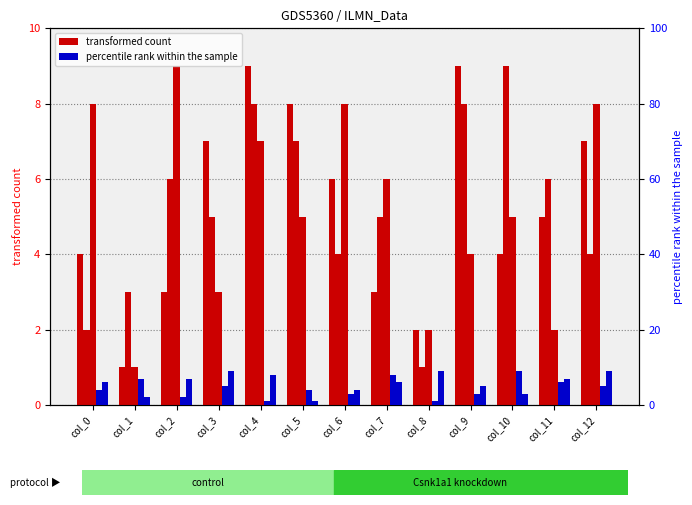

What is the value of the col_7 bar at the 6th from the left?

5